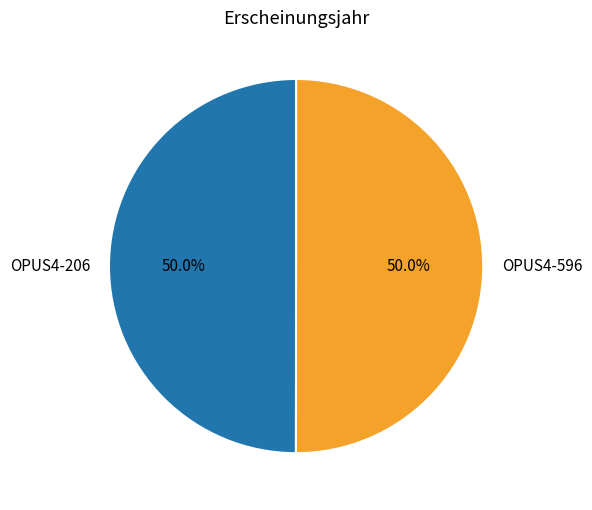

Do OPUS4-596 and OPUS4-206 together represent more than half of the pie?

Yes